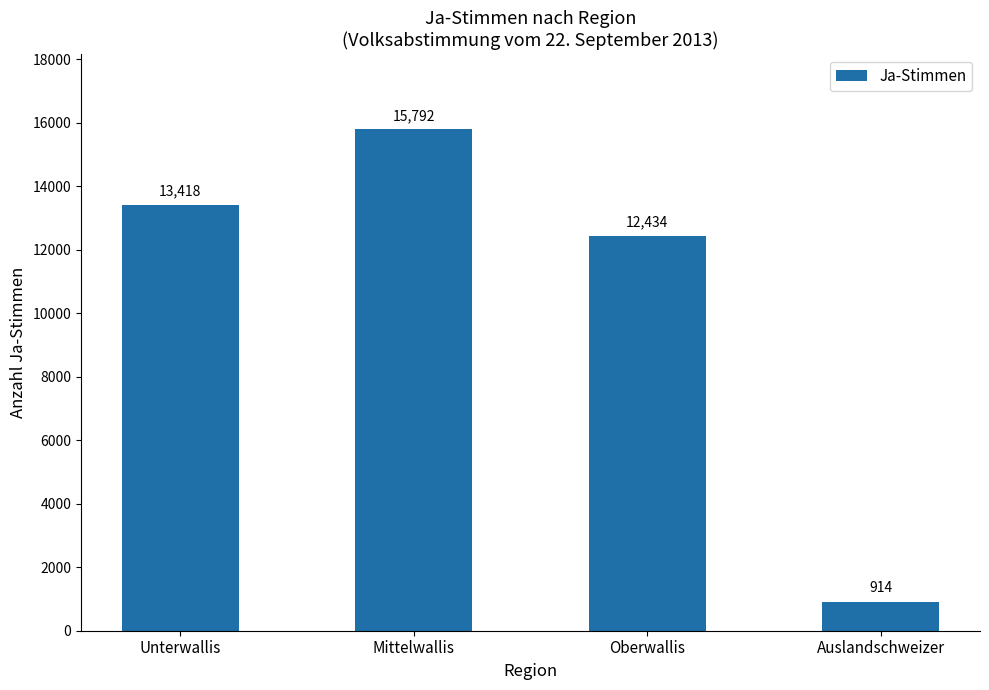

What is the difference between the values at Oberwallis and Unterwallis?

984